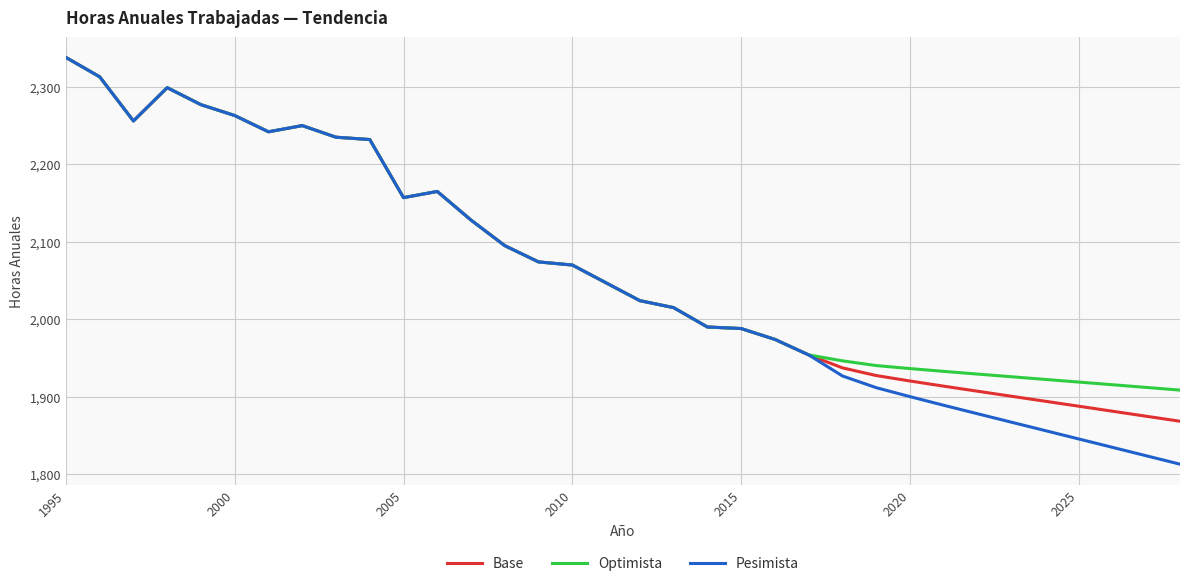

Which series has the widest spread of values?

Pesimista